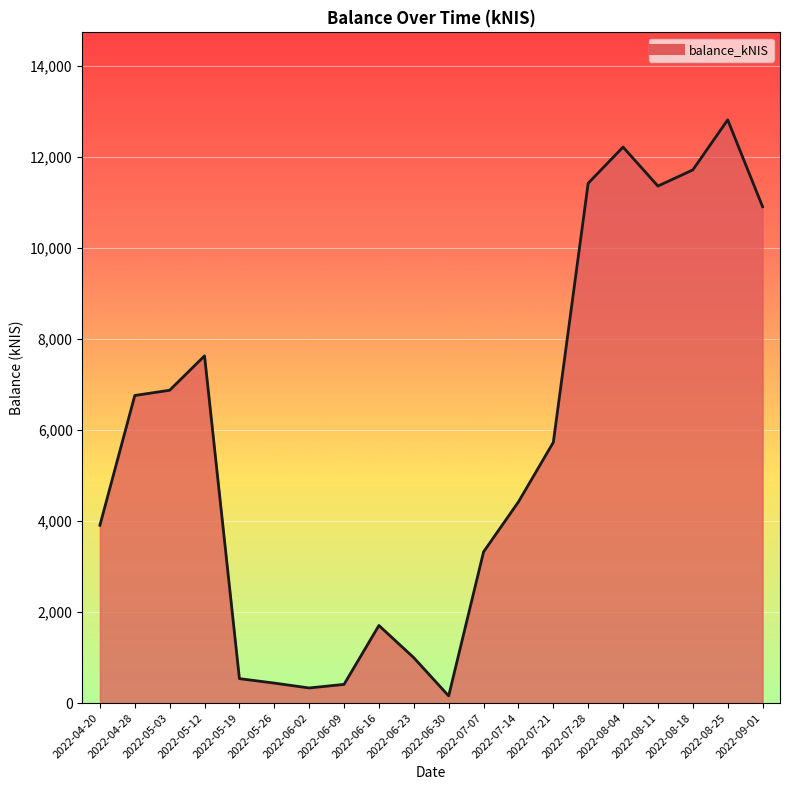

What value does the data have at 2022-06-02?

332.0